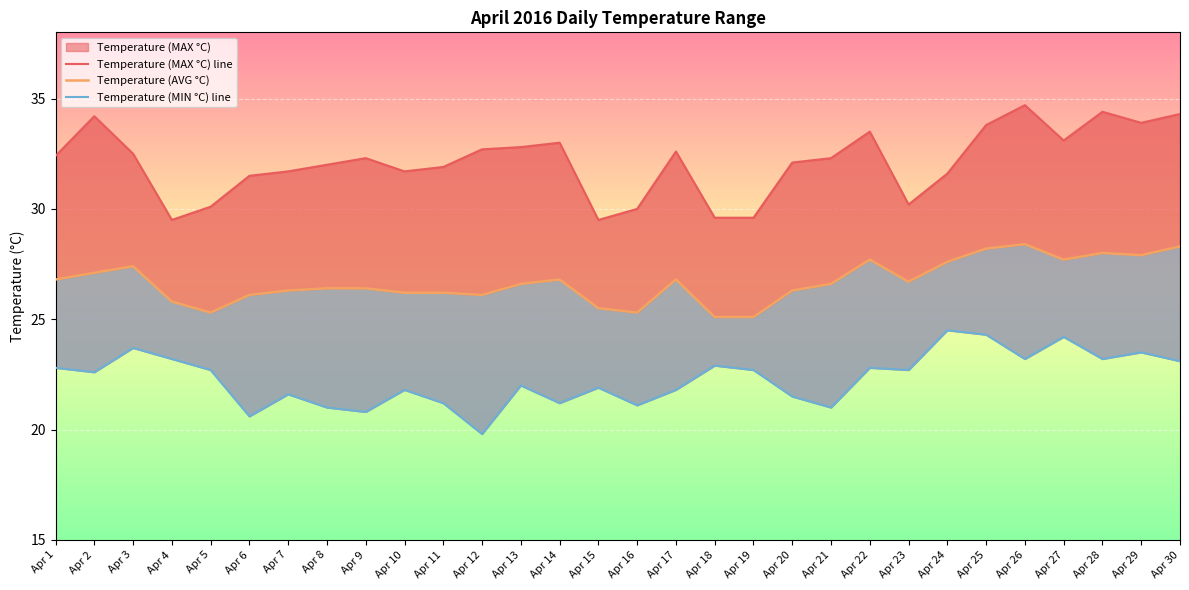

At which category is the sum across all series the highest?

Apr 25